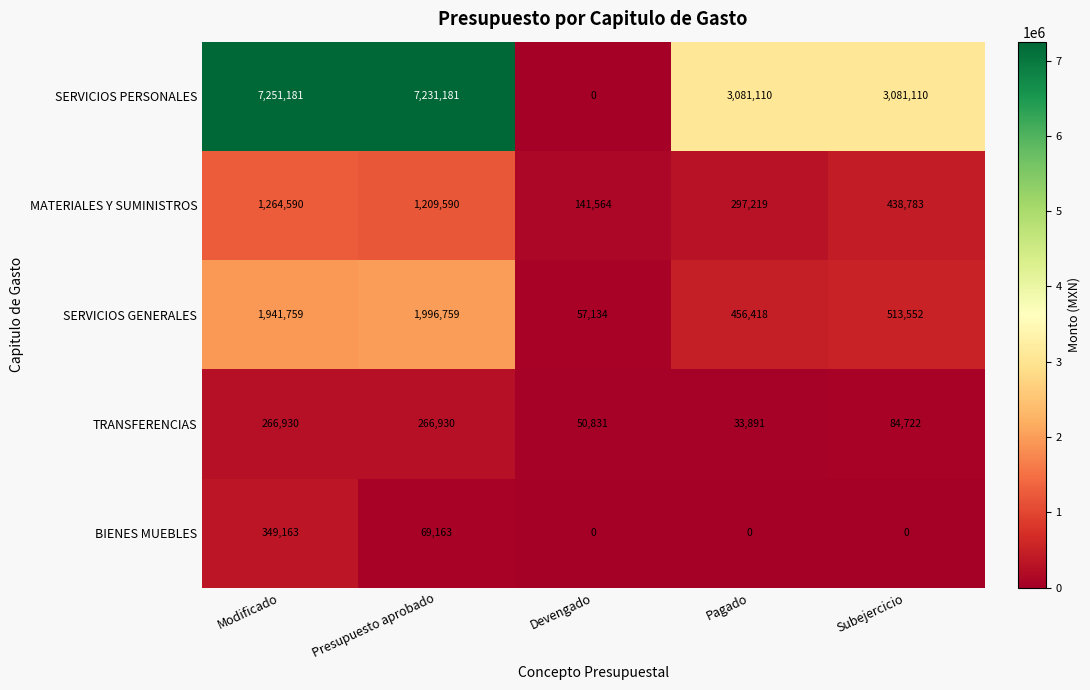

What is the spread (max minus min) of values at Presupuesto aprobado?

7162018